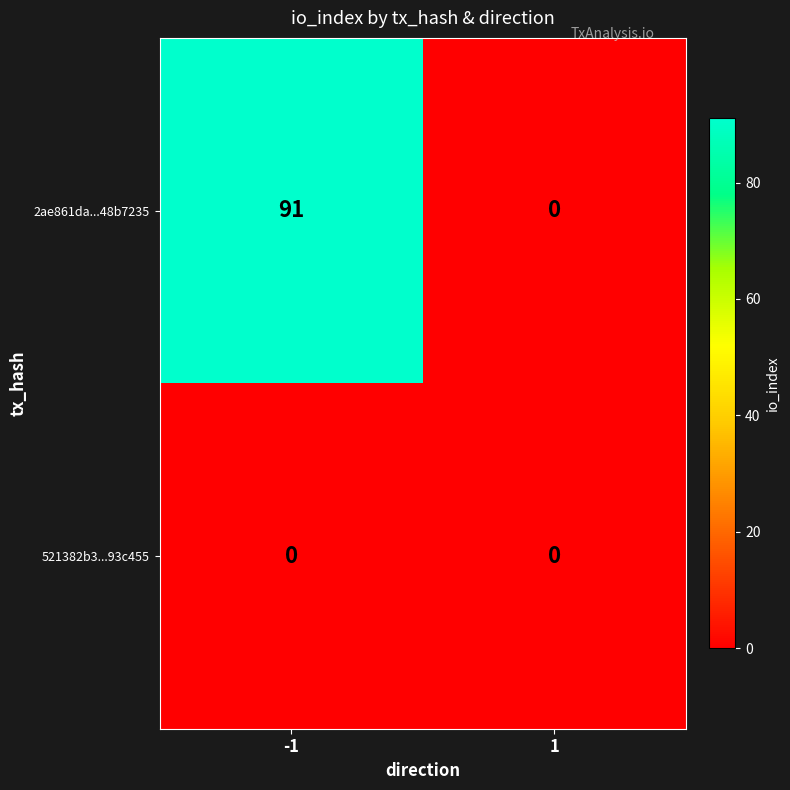

Reading left to right, extract all data points from this chart.

2ae861da...48b7235: -1=91	1=0
521382b3...93c455: -1=0	1=0